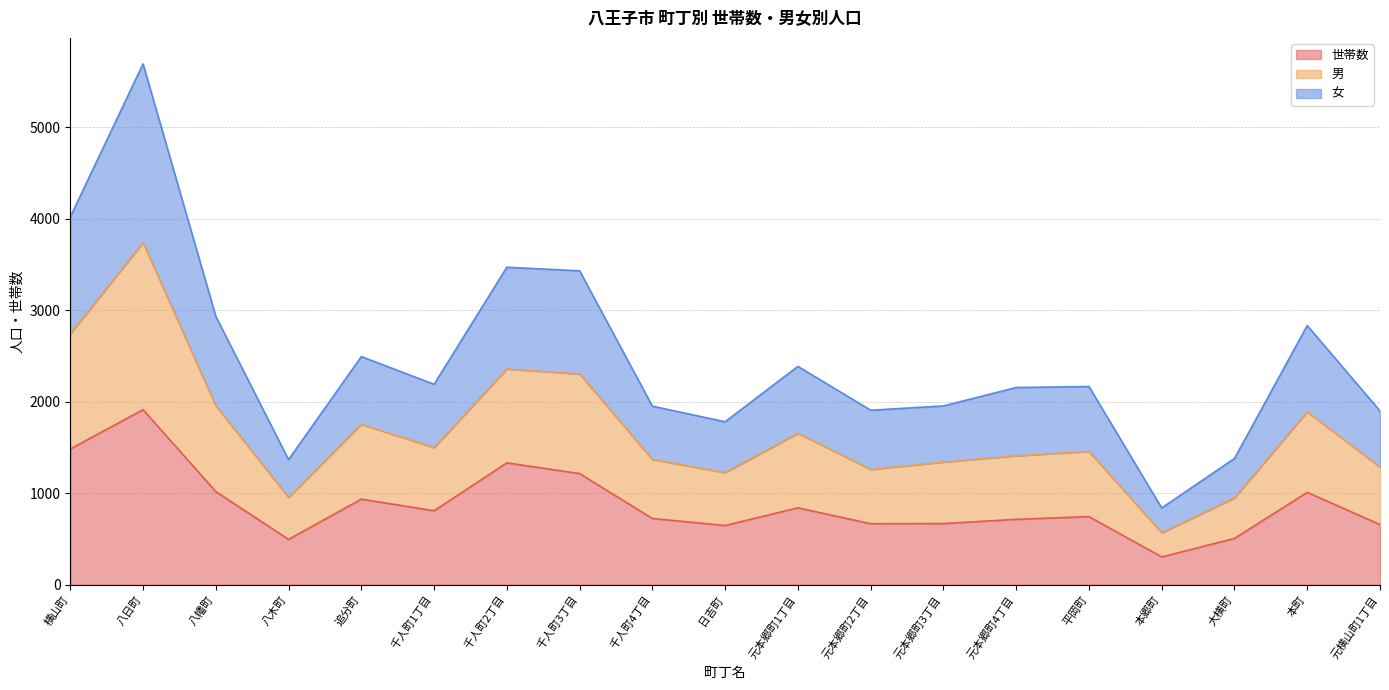

Rank the series by their average value, from highest to lowest.

男, 女, 世帯数